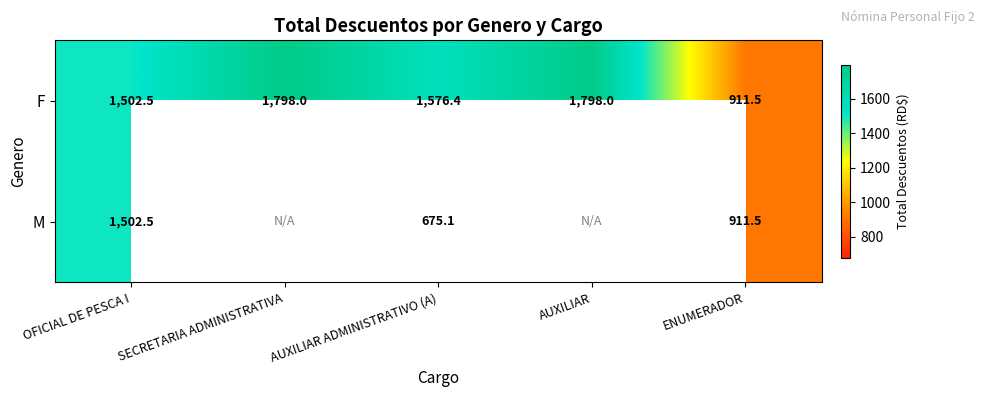

The value of M at AUXILIAR ADMINISTRATIVO (A) is 341.7. True or false?

False